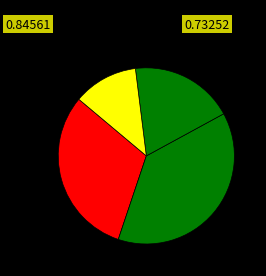

How many slices are in this pie chart?

4